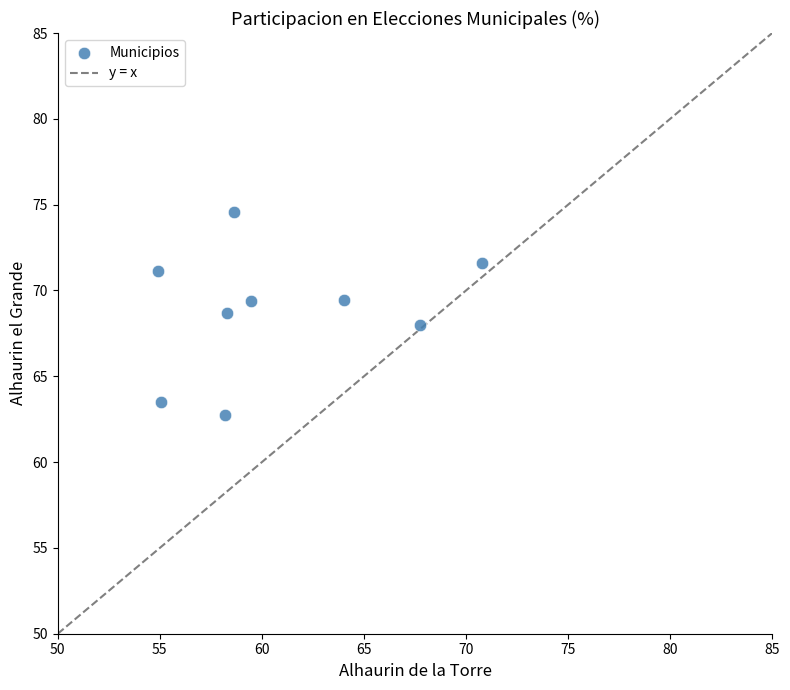

What is the range of Y values (max minus min)?

11.8